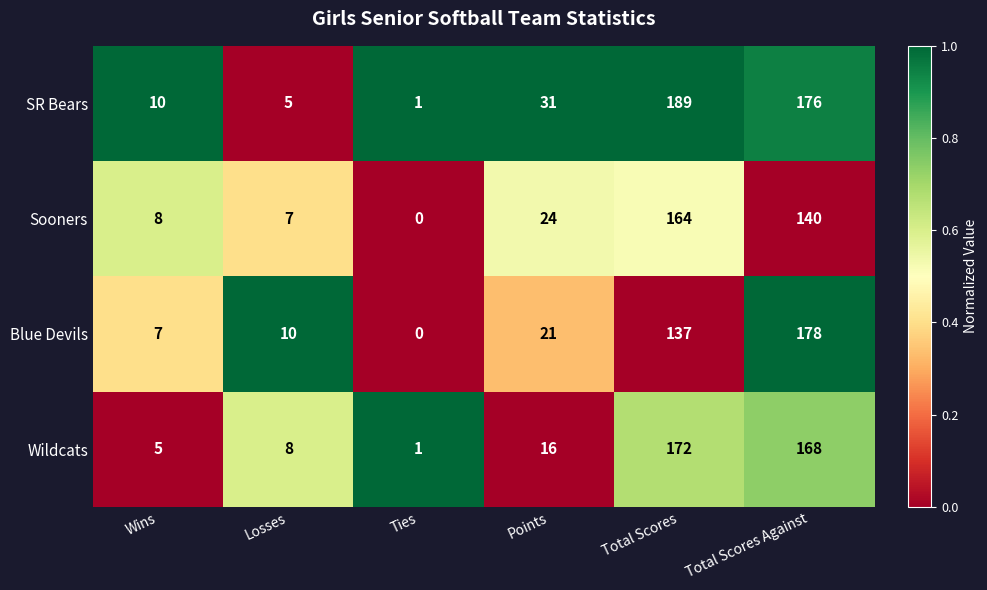

The value of Blue Devils at Wins is 3. True or false?

False